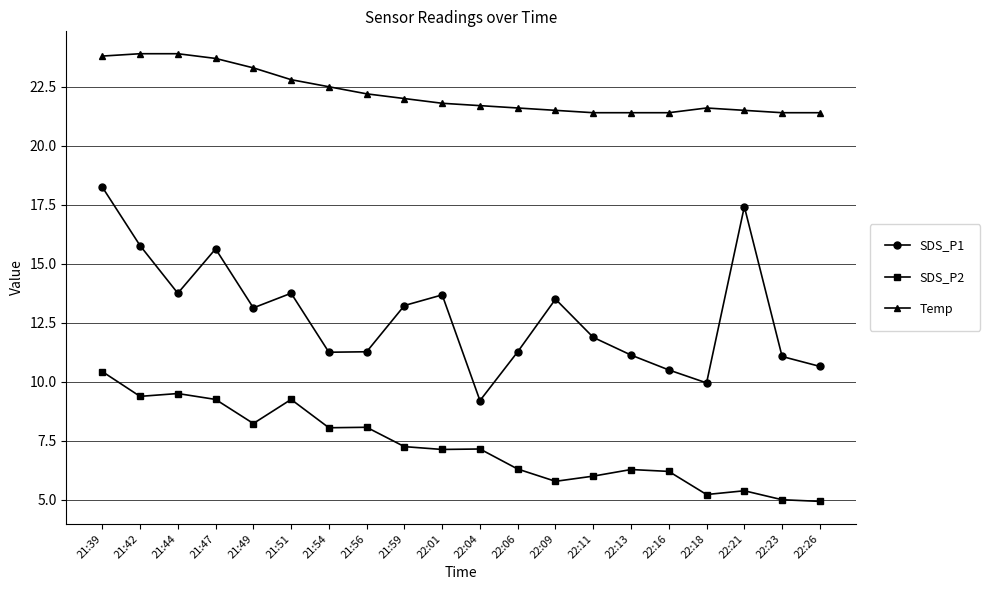

Which series has the largest total across all categories?

Temp